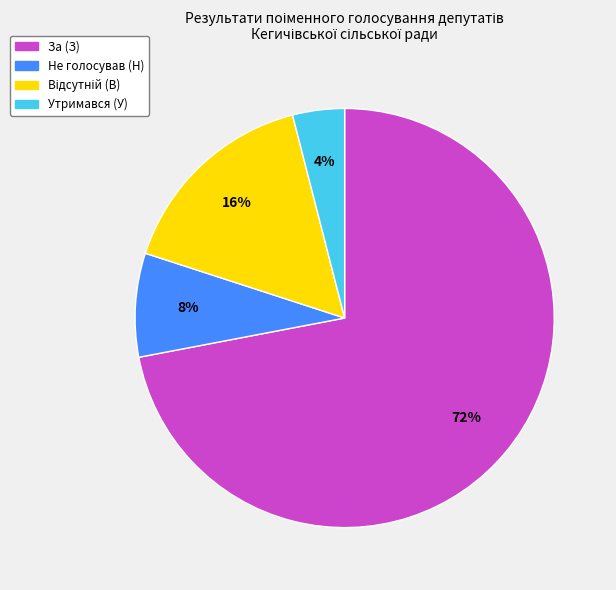

How many slices are in this pie chart?

4